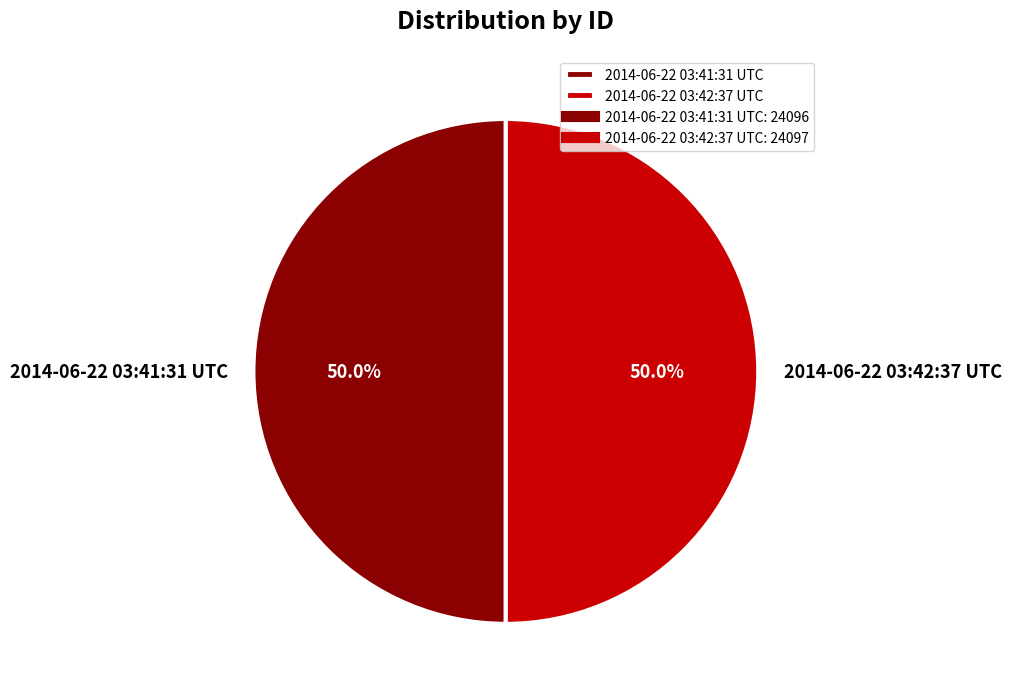

How many segments does this pie chart have?

2